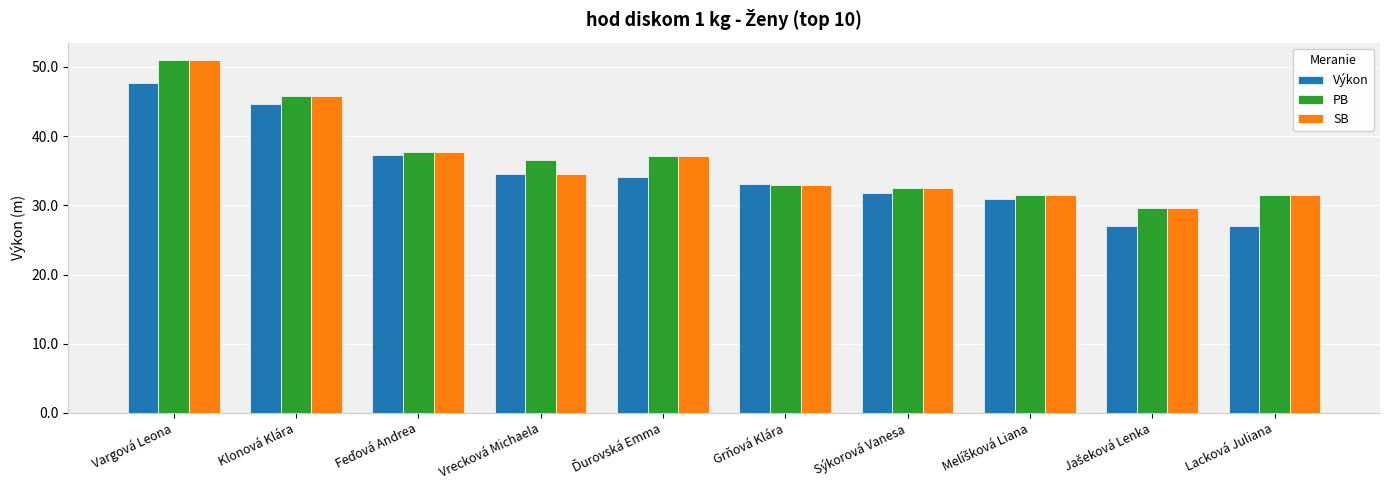

What position from the right is Grňová Klára?

5